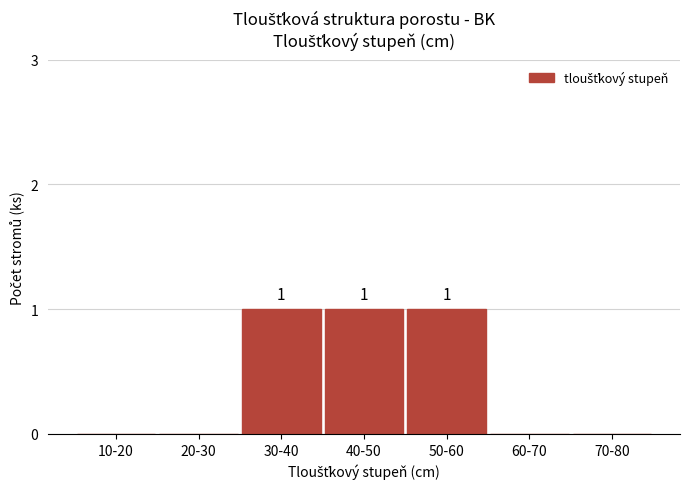

Reading left to right, list all the values displayed in this chart.

10-20=0	20-30=0	30-40=1	40-50=1	50-60=1	60-70=0	70-80=0